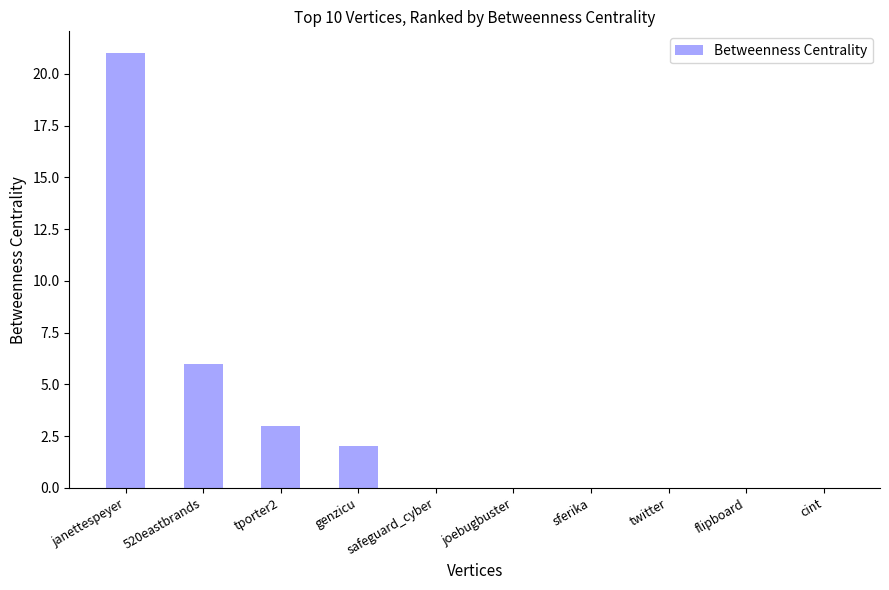

What is the average value?

3